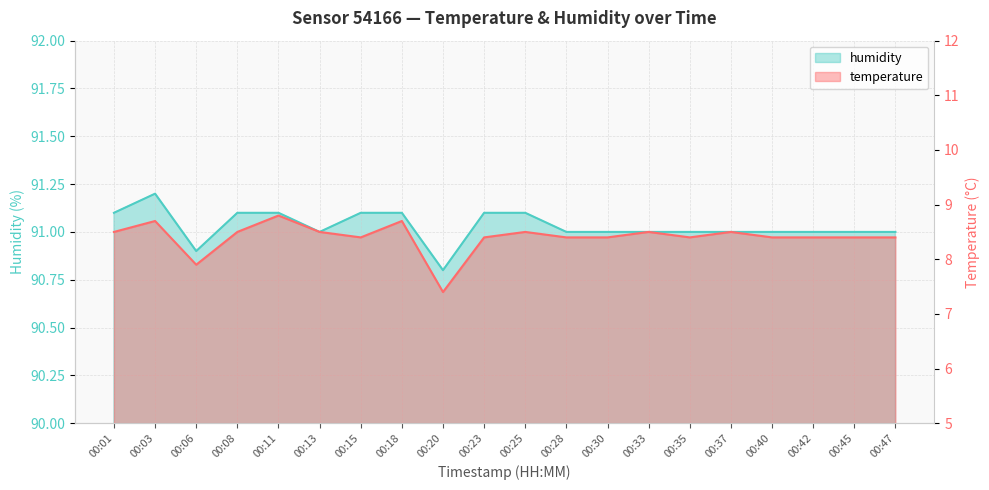

What are all the series names shown in the legend?

temperature, humidity